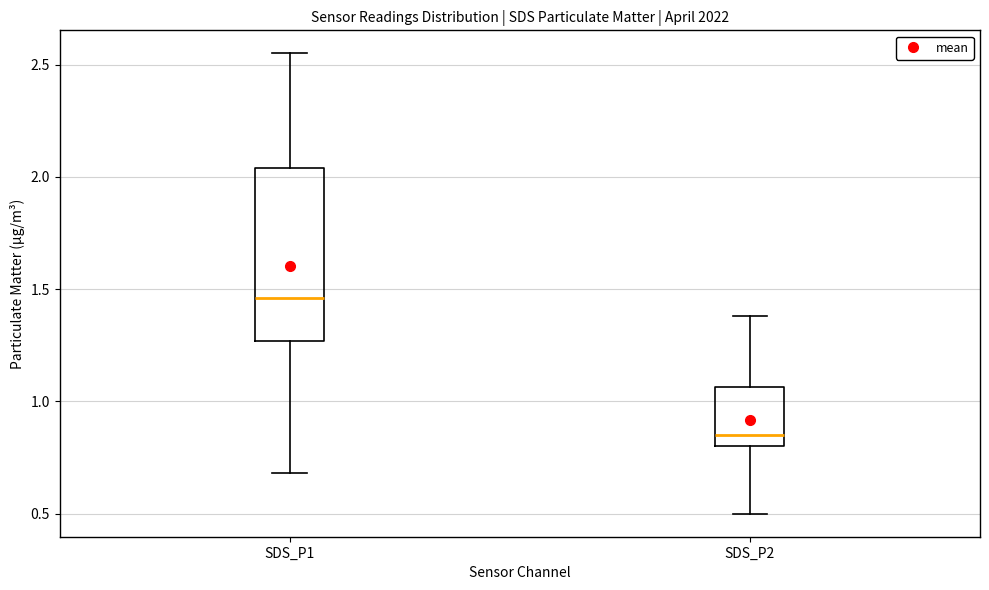

Reading left to right, transcribe this box plot: for each box, give where its median line is, the range the box spans, and where its two whiskers end, as read against the y-axis. The values are not printed on the chart, so give them approximately, as read against the axis.

SDS_P1: median 1.45, box 1.25 to 2.05, whiskers 0.70 to 2.55
SDS_P2: median 0.85, box 0.80 to 1.05, whiskers 0.50 to 1.40